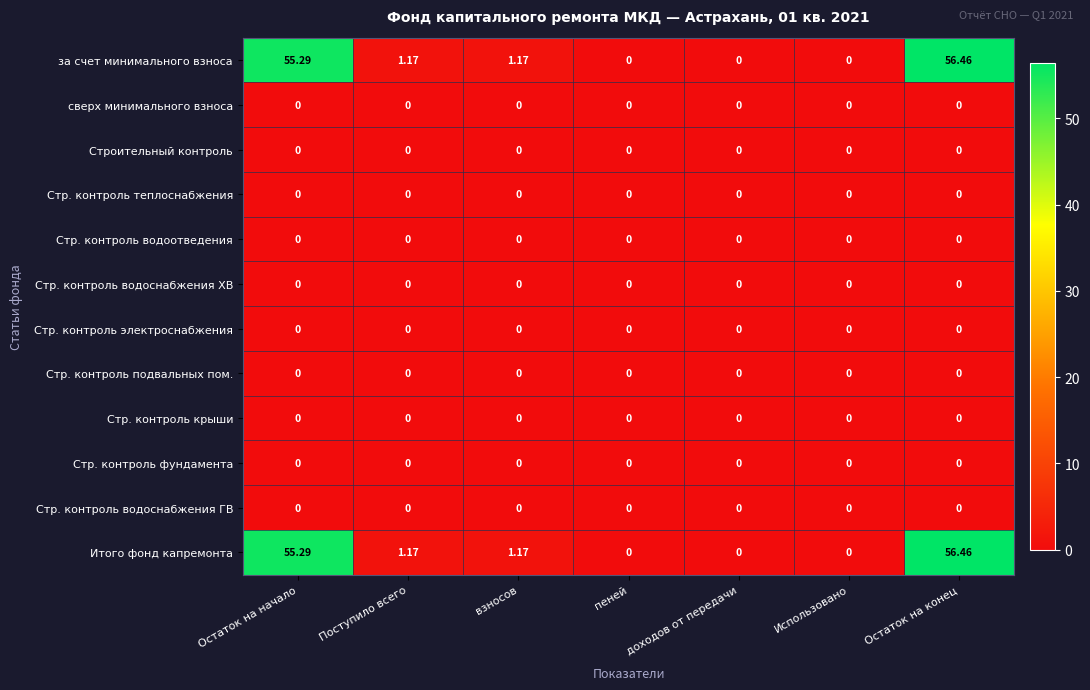

Which label corresponds to the largest value in the chart?

Остаток на конец